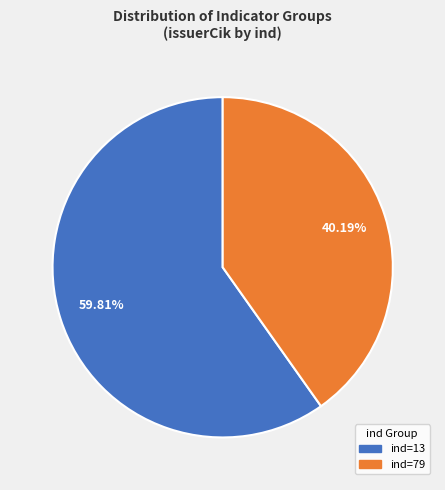

How many slices are in this pie chart?

2